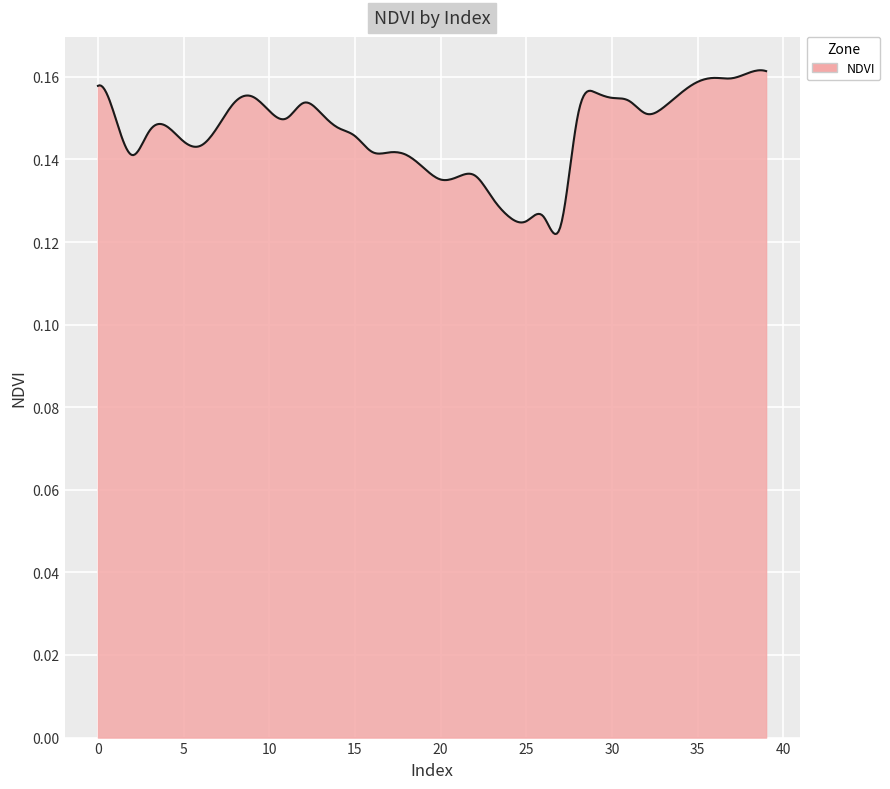

How many lines are shown in the chart?

1